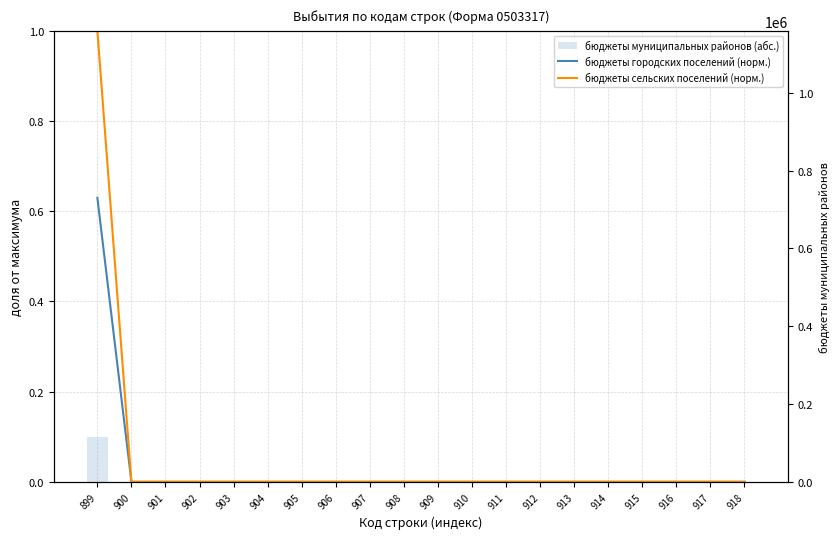

Reading right to left, list all the values displayed in this chart.

бюджеты городских поселений (норм.): 0.0	0.0	0.0	0.0	0.0	0.0	0.0	0.0	0.0	0.0	0.0	0.0	0.0	0.0	0.0	0.0	0.0	0.0	0.0	0.6
бюджеты сельских поселений (норм.): 0.0	0.0	0.0	0.0	0.0	0.0	0.0	0.0	0.0	0.0	0.0	0.0	0.0	0.0	0.0	0.0	0.0	0.0	0.0	1.0
бюджеты муниципальных районов (абс.): 0.0	0.0	0.0	0.0	0.0	0.0	0.0	0.0	0.0	0.0	0.0	0.0	0.0	0.0	0.0	0.0	0.0	0.0	0.0	115950.0